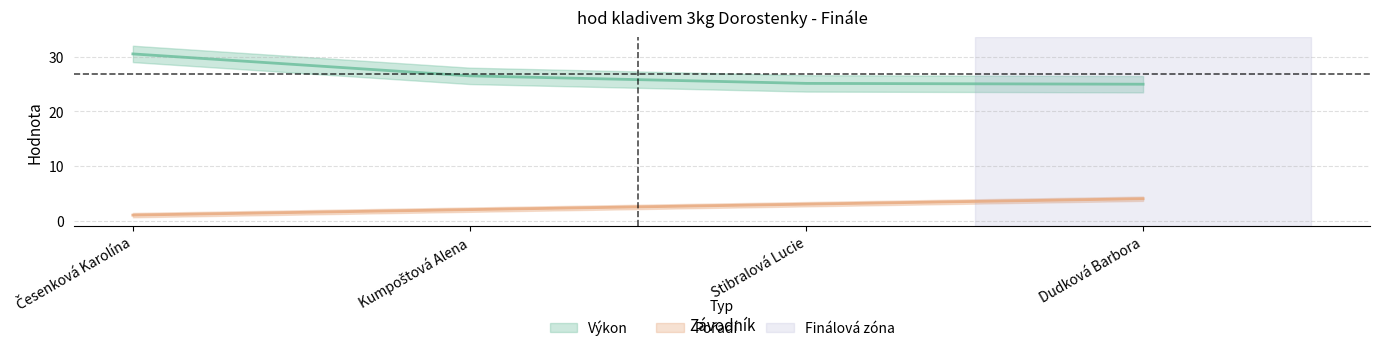

True or false: Pořadí and Výkon intersect in this chart.

False